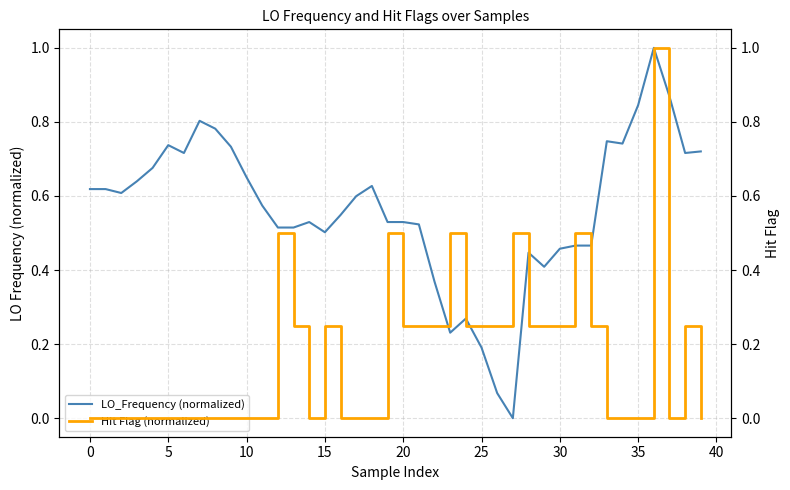

What is the sum of all LO_Frequency (normalized) values?

22.6